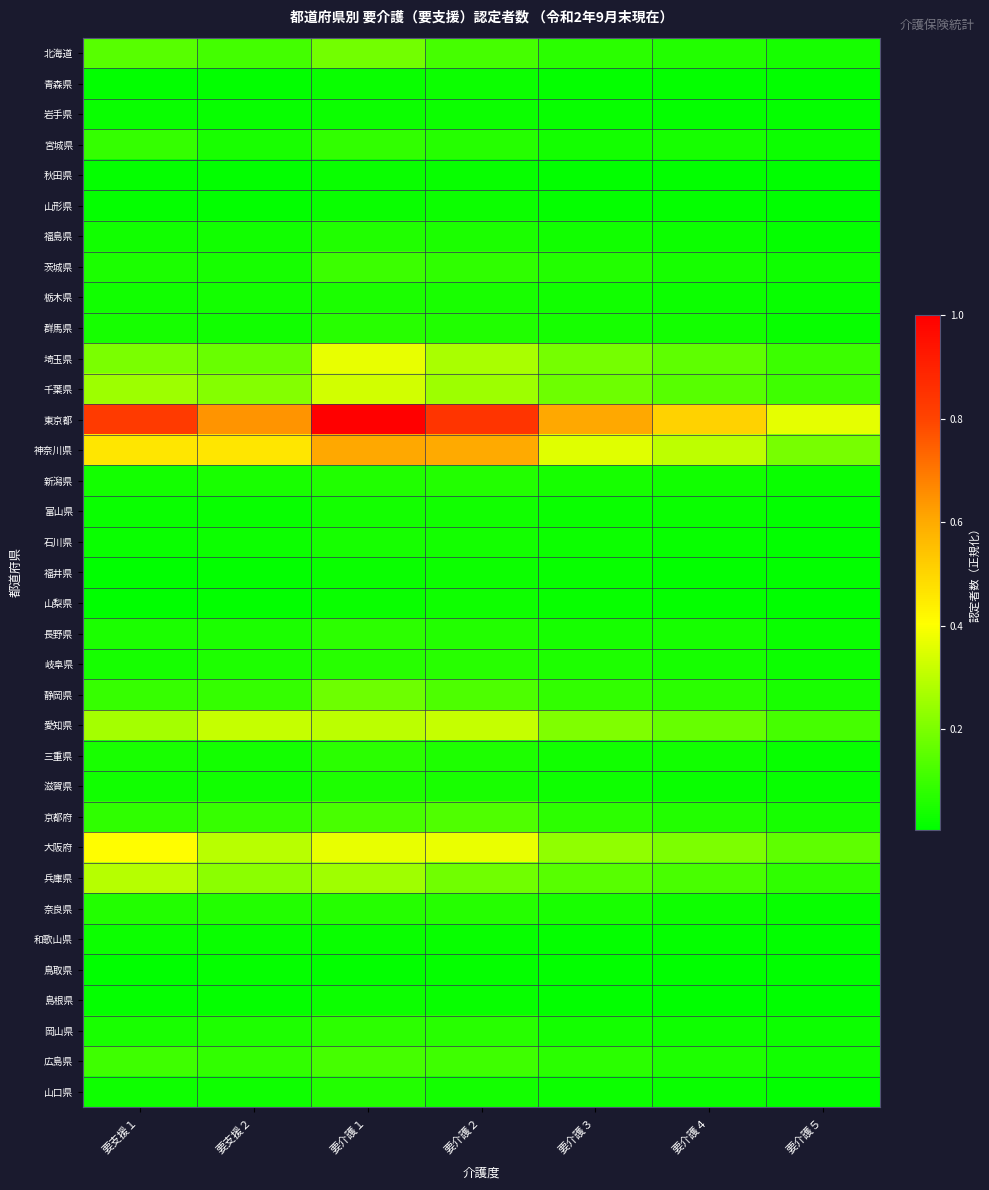

Reading left to right, what are all the values shown in this chart?

北海道: 要支援１=0.1	要支援２=0.1	要介護１=0.2	要介護２=0.1	要介護３=0.1	要介護４=0.1	要介護５=0.0
青森県: 要支援１=0.0	要支援２=0.0	要介護１=0.0	要介護２=0.0	要介護３=0.0	要介護４=0.0	要介護５=0.0
岩手県: 要支援１=0.0	要支援２=0.0	要介護１=0.0	要介護２=0.0	要介護３=0.0	要介護４=0.0	要介護５=0.0
宮城県: 要支援１=0.1	要支援２=0.0	要介護１=0.1	要介護２=0.1	要介護３=0.0	要介護４=0.0	要介護５=0.0
秋田県: 要支援１=0.0	要支援２=0.0	要介護１=0.0	要介護２=0.0	要介護３=0.0	要介護４=0.0	要介護５=0.0
山形県: 要支援１=0.0	要支援２=0.0	要介護１=0.0	要介護２=0.0	要介護３=0.0	要介護４=0.0	要介護５=0.0
福島県: 要支援１=0.0	要支援２=0.0	要介護１=0.1	要介護２=0.1	要介護３=0.0	要介護４=0.0	要介護５=0.0
茨城県: 要支援１=0.1	要支援２=0.0	要介護１=0.1	要介護２=0.1	要介護３=0.1	要介護４=0.0	要介護５=0.0
栃木県: 要支援１=0.0	要支援２=0.0	要介護１=0.1	要介護２=0.0	要介護３=0.0	要介護４=0.0	要介護５=0.0
群馬県: 要支援１=0.0	要支援２=0.0	要介護１=0.1	要介護２=0.1	要介護３=0.0	要介護４=0.0	要介護５=0.0
埼玉県: 要支援１=0.2	要支援２=0.2	要介護１=0.4	要介護２=0.3	要介護３=0.2	要介護４=0.2	要介護５=0.1
千葉県: 要支援１=0.3	要支援２=0.2	要介護１=0.3	要介護２=0.3	要介護３=0.2	要介護４=0.1	要介護５=0.1
東京都: 要支援１=0.8	要支援２=0.6	要介護１=1.0	要介護２=0.8	要介護３=0.6	要介護４=0.5	要介護５=0.4
神奈川県: 要支援１=0.5	要支援２=0.5	要介護１=0.6	要介護２=0.6	要介護３=0.4	要介護４=0.3	要介護５=0.2
新潟県: 要支援１=0.0	要支援２=0.0	要介護１=0.1	要介護２=0.1	要介護３=0.0	要介護４=0.0	要介護５=0.0
富山県: 要支援１=0.0	要支援２=0.0	要介護１=0.0	要介護２=0.0	要介護３=0.0	要介護４=0.0	要介護５=0.0
石川県: 要支援１=0.0	要支援２=0.0	要介護１=0.0	要介護２=0.0	要介護３=0.0	要介護４=0.0	要介護５=0.0
福井県: 要支援１=0.0	要支援２=0.0	要介護１=0.0	要介護２=0.0	要介護３=0.0	要介護４=0.0	要介護５=0.0
山梨県: 要支援１=0.0	要支援２=0.0	要介護１=0.0	要介護２=0.0	要介護３=0.0	要介護４=0.0	要介護５=0.0
長野県: 要支援１=0.1	要支援２=0.1	要介護１=0.1	要介護２=0.1	要介護３=0.0	要介護４=0.0	要介護５=0.0
岐阜県: 要支援１=0.0	要支援２=0.1	要介護１=0.1	要介護２=0.1	要介護３=0.1	要介護４=0.0	要介護５=0.0
静岡県: 要支援１=0.1	要支援２=0.1	要介護１=0.2	要介護２=0.1	要介護３=0.1	要介護４=0.1	要介護５=0.0
愛知県: 要支援１=0.3	要支援２=0.3	要介護１=0.3	要介護２=0.3	要介護３=0.2	要介護４=0.2	要介護５=0.1
三重県: 要支援１=0.0	要支援２=0.0	要介護１=0.1	要介護２=0.1	要介護３=0.0	要介護４=0.0	要介護５=0.0
滋賀県: 要支援１=0.0	要支援２=0.0	要介護１=0.1	要介護２=0.0	要介護３=0.0	要介護４=0.0	要介護５=0.0
京都府: 要支援１=0.1	要支援２=0.1	要介護１=0.1	要介護２=0.1	要介護３=0.1	要介護４=0.1	要介護５=0.0
大阪府: 要支援１=0.4	要支援２=0.3	要介護１=0.4	要介護２=0.4	要介護３=0.2	要介護４=0.2	要介護５=0.2
兵庫県: 要支援１=0.3	要支援２=0.2	要介護１=0.3	要介護２=0.2	要介護３=0.1	要介護４=0.1	要介護５=0.1
奈良県: 要支援１=0.1	要支援２=0.1	要介護１=0.1	要介護２=0.1	要介護３=0.0	要介護４=0.0	要介護５=0.0
和歌山県: 要支援１=0.0	要支援２=0.0	要介護１=0.0	要介護２=0.0	要介護３=0.0	要介護４=0.0	要介護５=0.0
鳥取県: 要支援１=0.0	要支援２=0.0	要介護１=0.0	要介護２=0.0	要介護３=0.0	要介護４=0.0	要介護５=0.0
島根県: 要支援１=0.0	要支援２=0.0	要介護１=0.0	要介護２=0.0	要介護３=0.0	要介護４=0.0	要介護５=0.0
岡山県: 要支援１=0.0	要支援２=0.1	要介護１=0.1	要介護２=0.1	要介護３=0.0	要介護４=0.0	要介護５=0.0
広島県: 要支援１=0.1	要支援２=0.1	要介護１=0.1	要介護２=0.1	要介護３=0.1	要介護４=0.1	要介護５=0.0
山口県: 要支援１=0.0	要支援２=0.0	要介護１=0.1	要介護２=0.0	要介護３=0.0	要介護４=0.0	要介護５=0.0